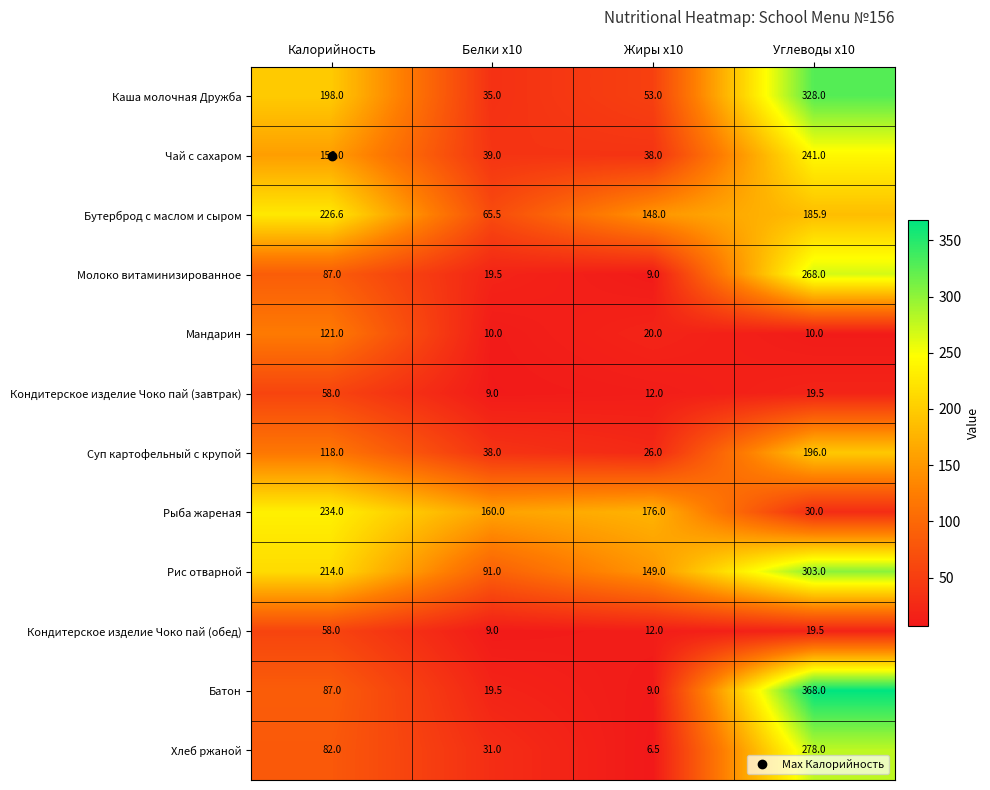

What is the total value across all series at Углеводы x10?

2246.9